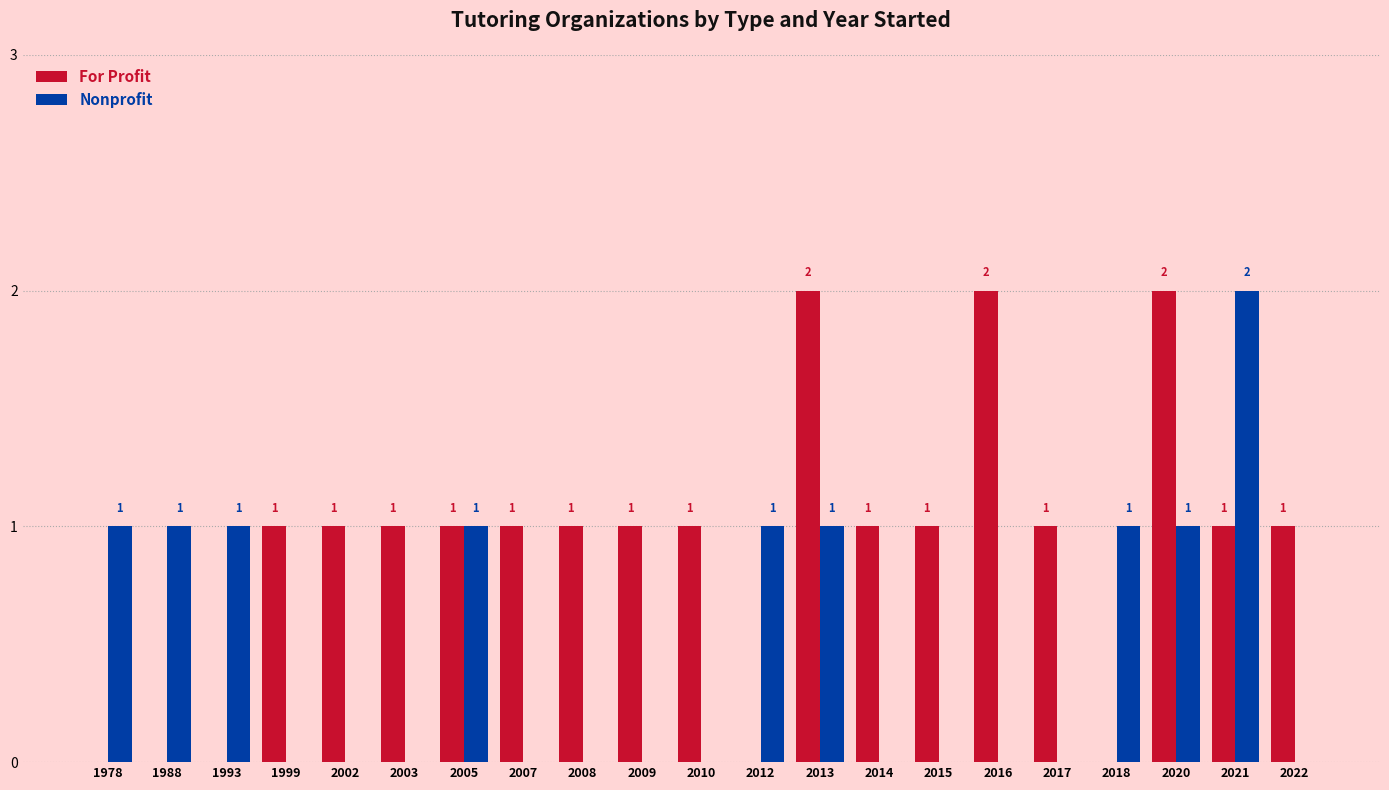

At which label does Nonprofit reach its peak?

2021